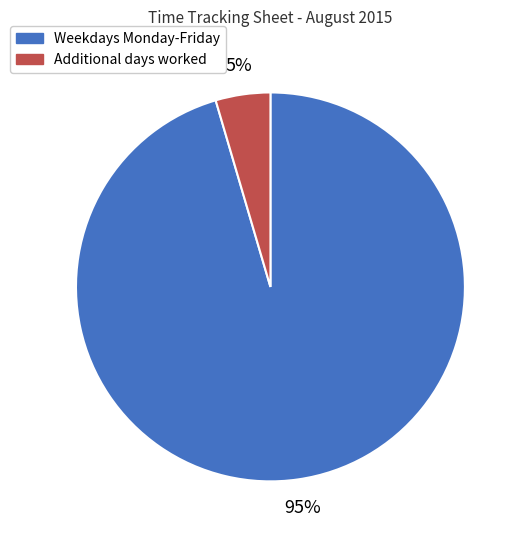

Which category has the biggest portion of the pie?

Weekdays Monday-Friday